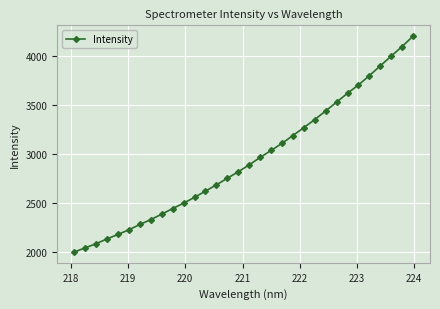

What is the minimum value shown in the chart?

1997.4